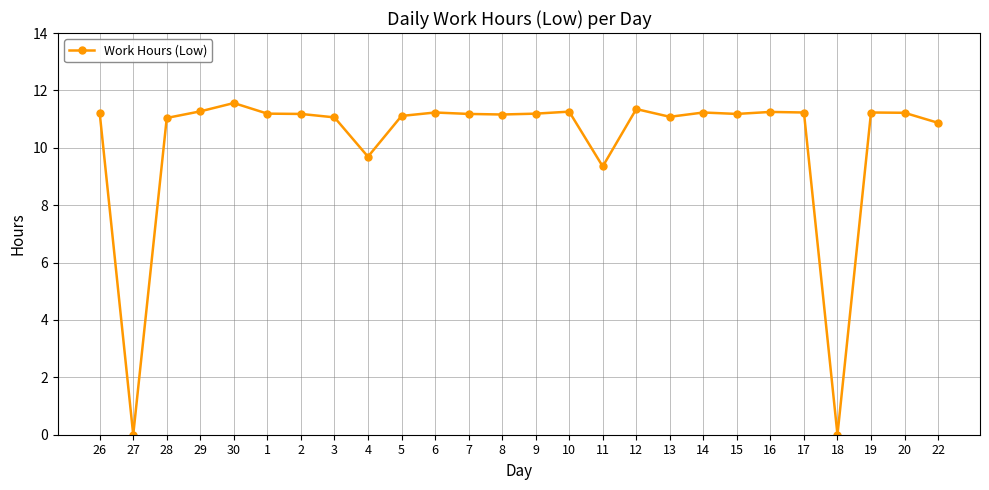

True or false: the data shows 7.3 at 18.

False